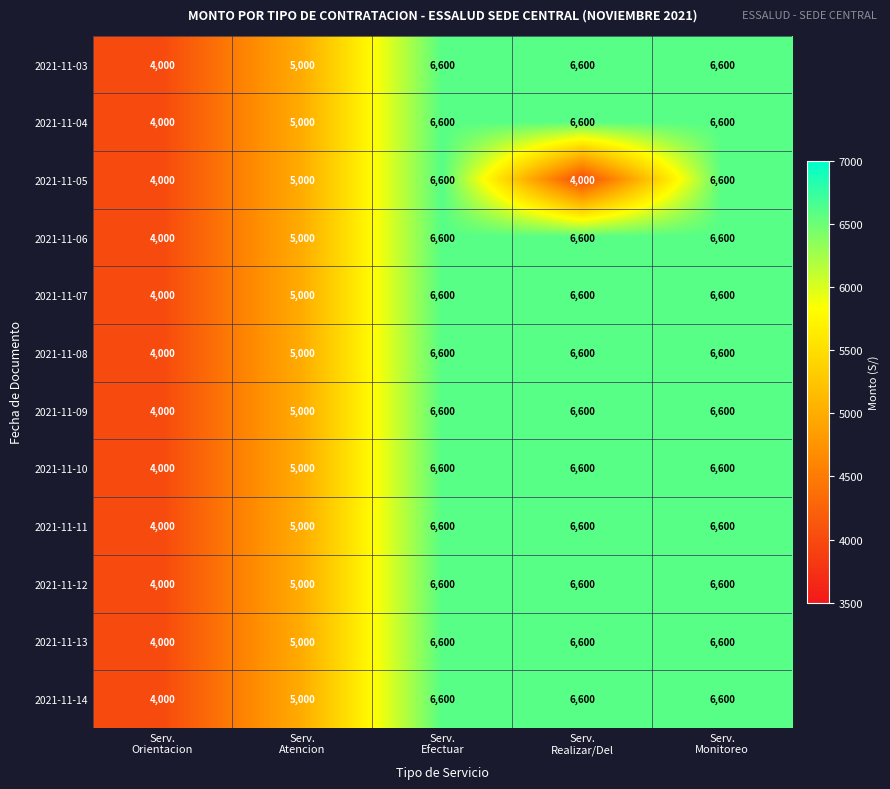

At how many categories does at least one series exceed 5859?

3